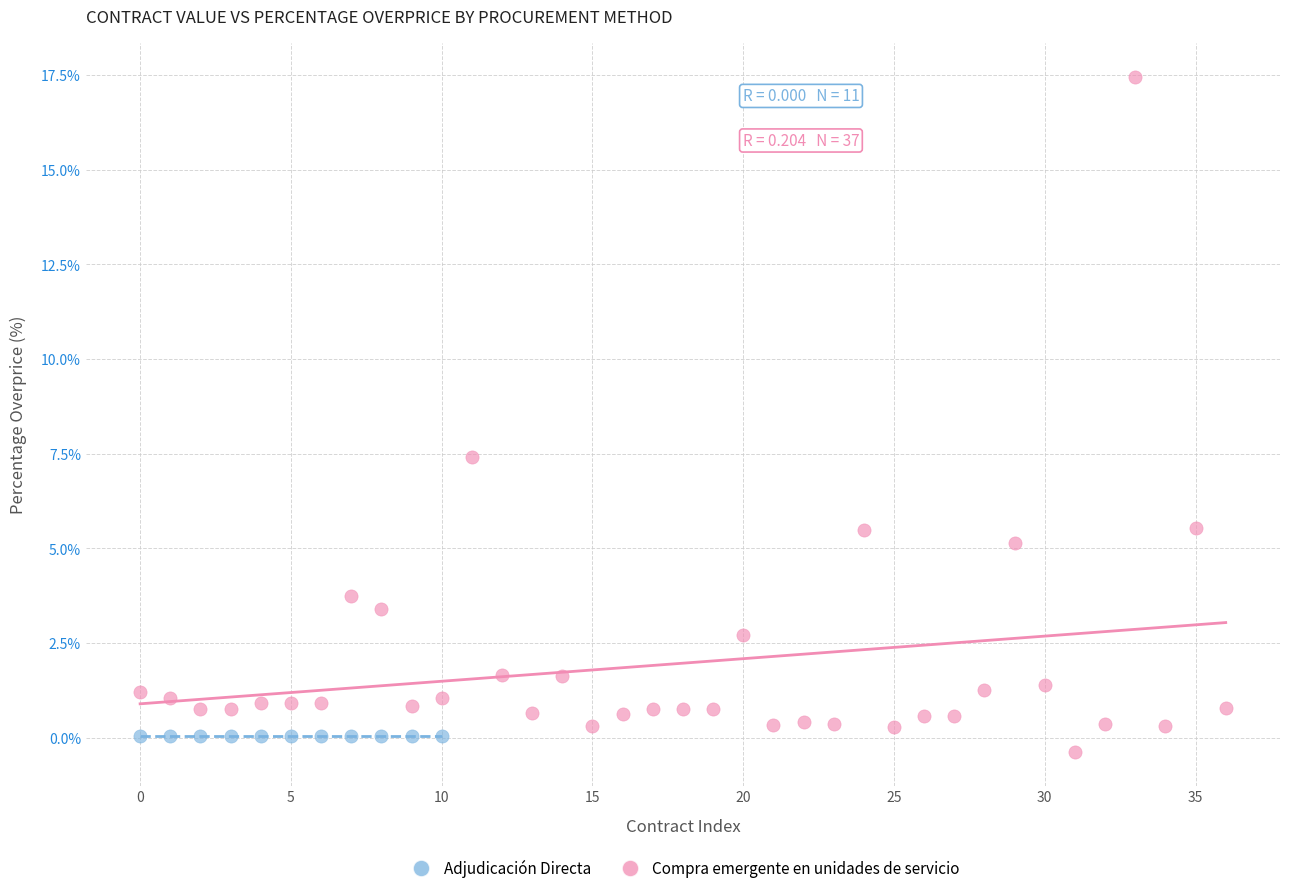

Which series reaches the maximum Y coordinate?

Compra emergente en unidades de servicio